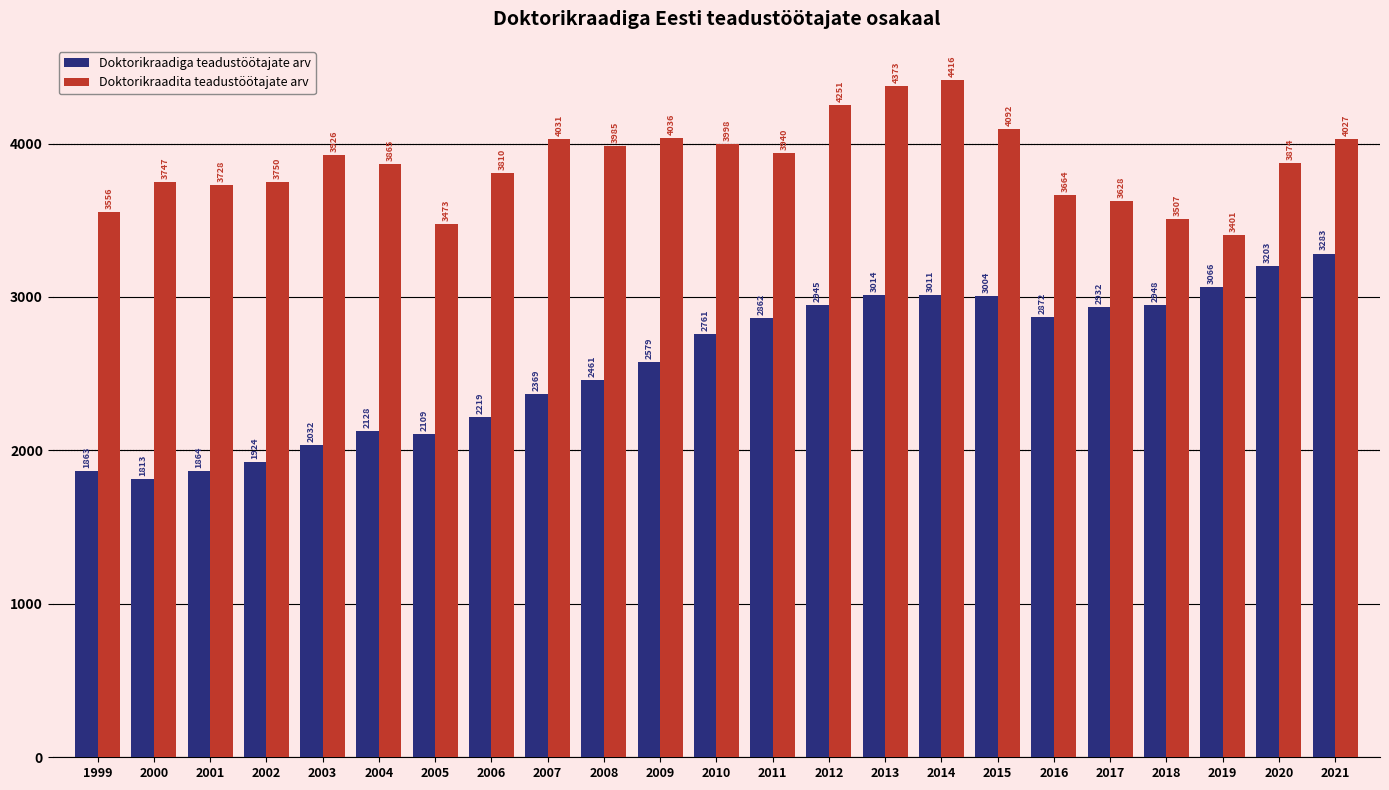

Between 2008 and 2018, which series saw the biggest shift?

Doktorikraadiga teadustöötajate arv